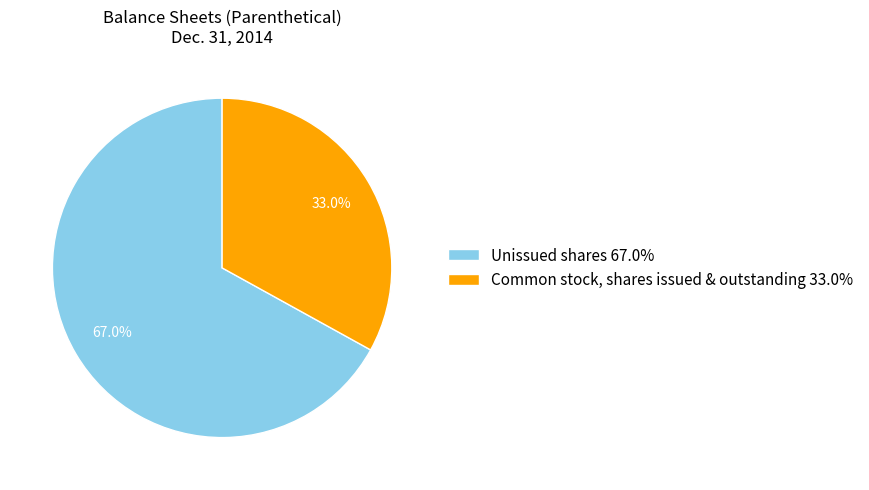

Count the number of slices in the pie.

2